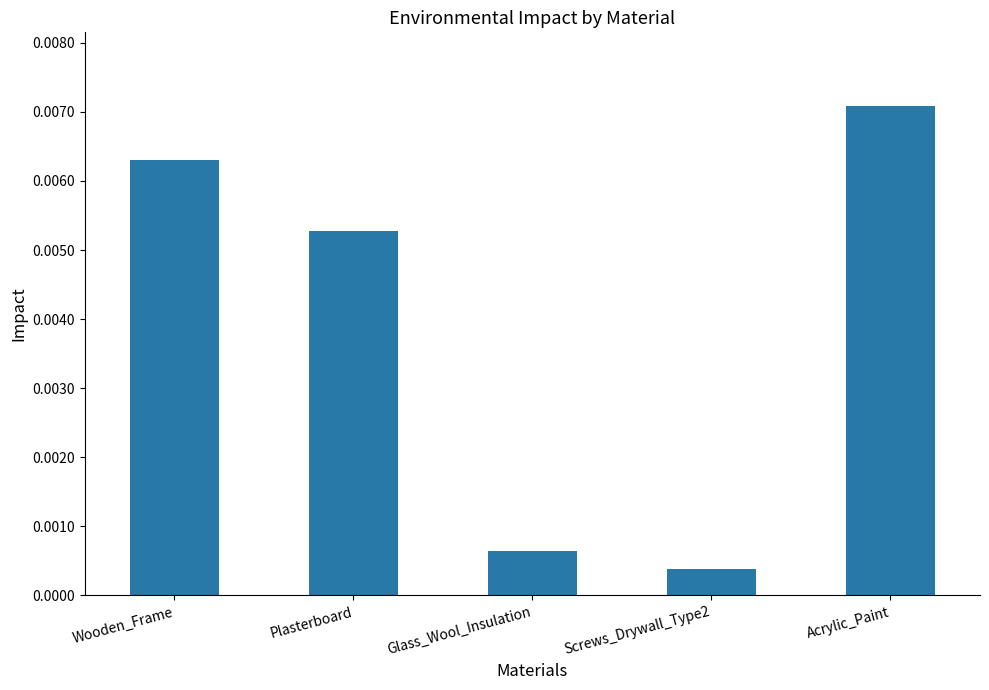

Which category has the lowest value across all series?

Screws_Drywall_Type2